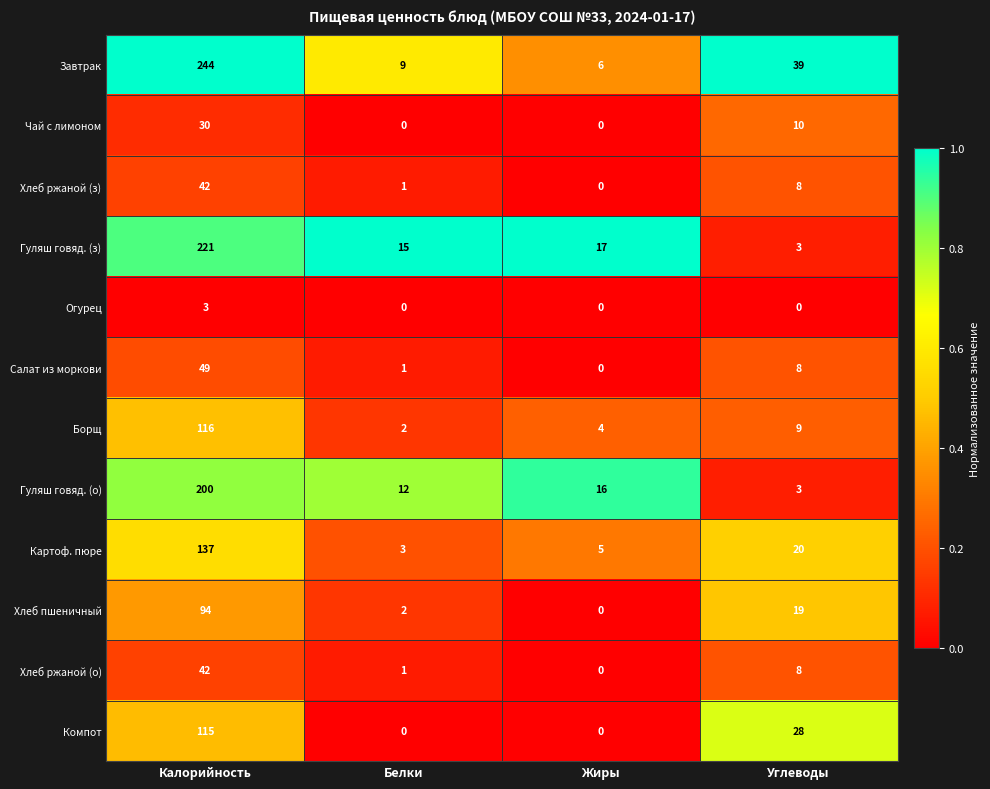

Rank the categories by Хлеб ржаной (о) value from lowest to highest.

Жиры, Белки, Углеводы, Калорийность